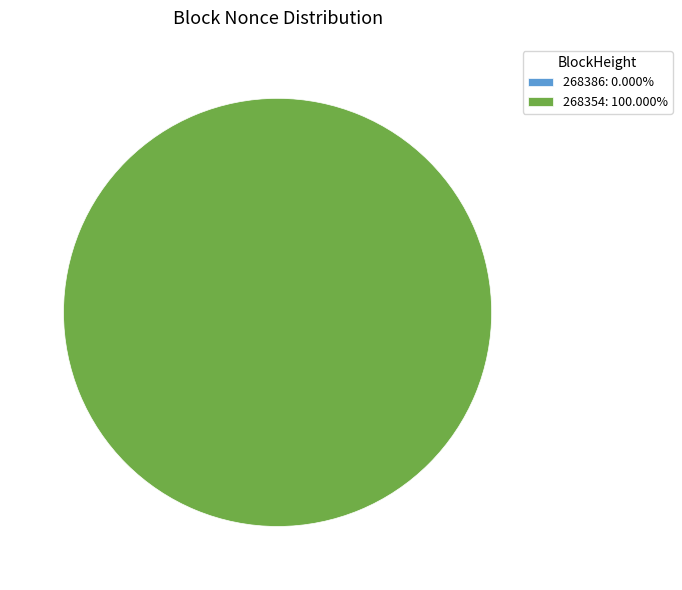

Which slice represents more than half of the pie?

268354